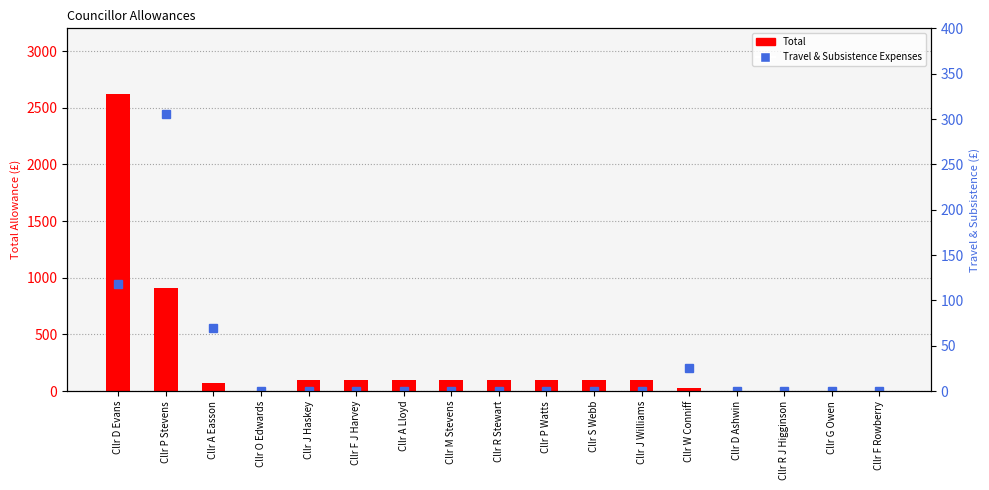

What is the difference between the second highest and second lowest values in the Total series?

905.0